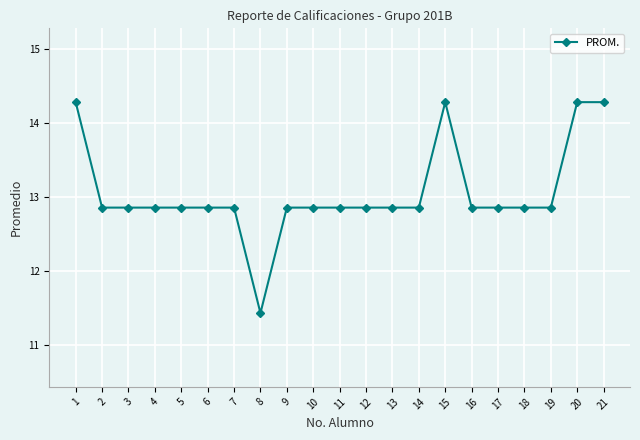

How many lines are shown in the chart?

1